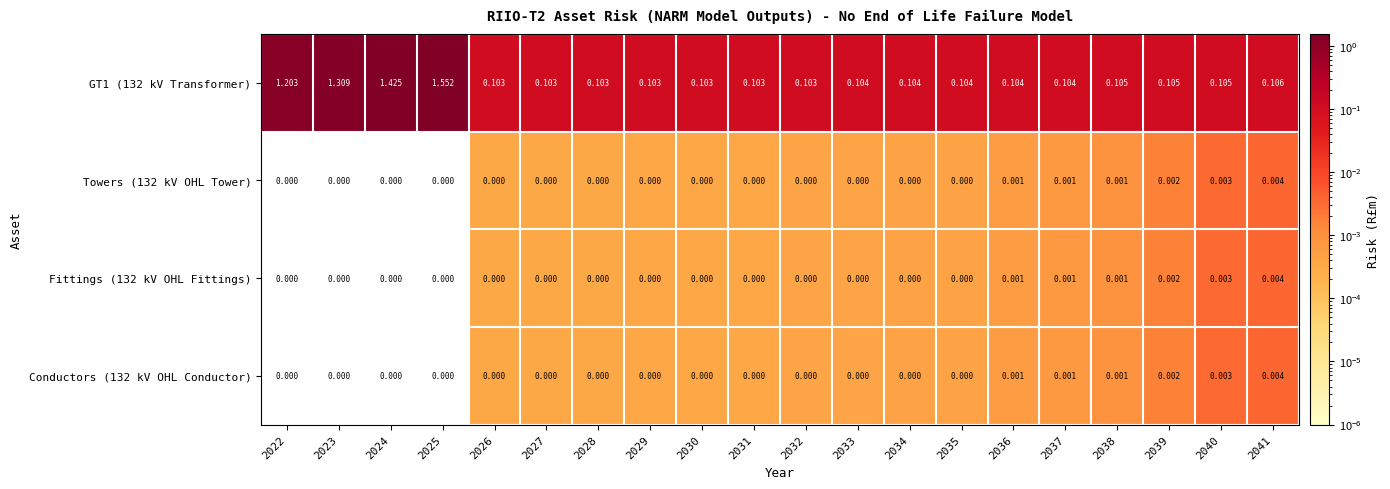

Reading left to right, list all the values displayed in this chart.

GT1 (132 kV Transformer): 2022=1.2	2023=1.3	2024=1.4	2025=1.6	2026=0.1	2027=0.1	2028=0.1	2029=0.1	2030=0.1	2031=0.1	2032=0.1	2033=0.1	2034=0.1	2035=0.1	2036=0.1	2037=0.1	2038=0.1	2039=0.1	2040=0.1	2041=0.1
Towers (132 kV OHL Tower): 2022=0.0	2023=0.0	2024=0.0	2025=0.0	2026=0.0	2027=0.0	2028=0.0	2029=0.0	2030=0.0	2031=0.0	2032=0.0	2033=0.0	2034=0.0	2035=0.0	2036=0.0	2037=0.0	2038=0.0	2039=0.0	2040=0.0	2041=0.0
Fittings (132 kV OHL Fittings): 2022=0.0	2023=0.0	2024=0.0	2025=0.0	2026=0.0	2027=0.0	2028=0.0	2029=0.0	2030=0.0	2031=0.0	2032=0.0	2033=0.0	2034=0.0	2035=0.0	2036=0.0	2037=0.0	2038=0.0	2039=0.0	2040=0.0	2041=0.0
Conductors (132 kV OHL Conductor): 2022=0.0	2023=0.0	2024=0.0	2025=0.0	2026=0.0	2027=0.0	2028=0.0	2029=0.0	2030=0.0	2031=0.0	2032=0.0	2033=0.0	2034=0.0	2035=0.0	2036=0.0	2037=0.0	2038=0.0	2039=0.0	2040=0.0	2041=0.0